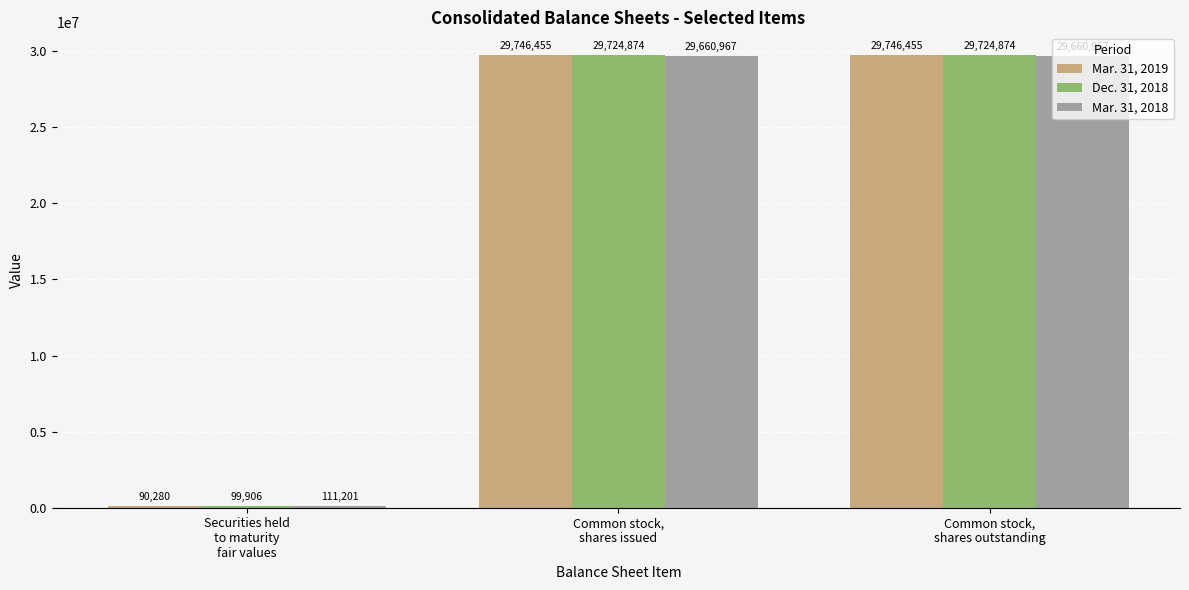

Which series has the largest total across all categories?

Mar. 31, 2019